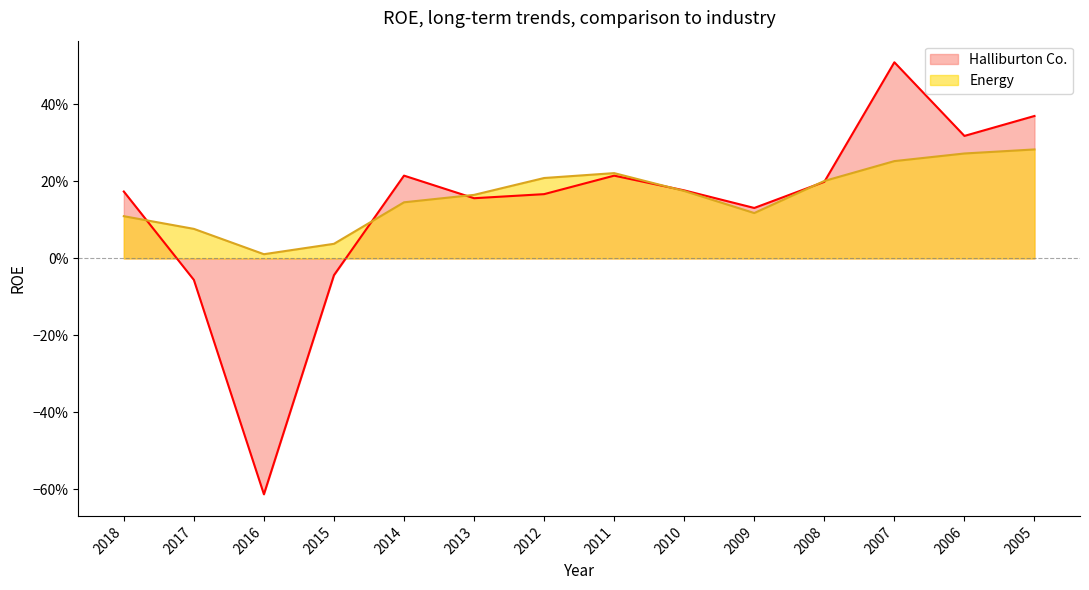

Which series has the widest spread of values?

Halliburton Co.